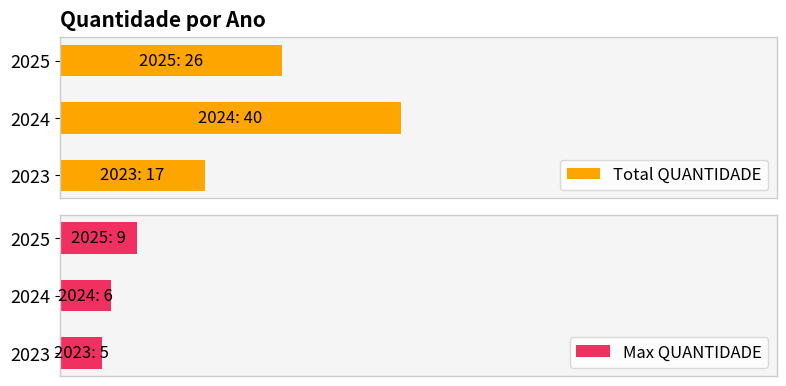

Rank the series by their average value, from lowest to highest.

Max QUANTIDADE, Total QUANTIDADE